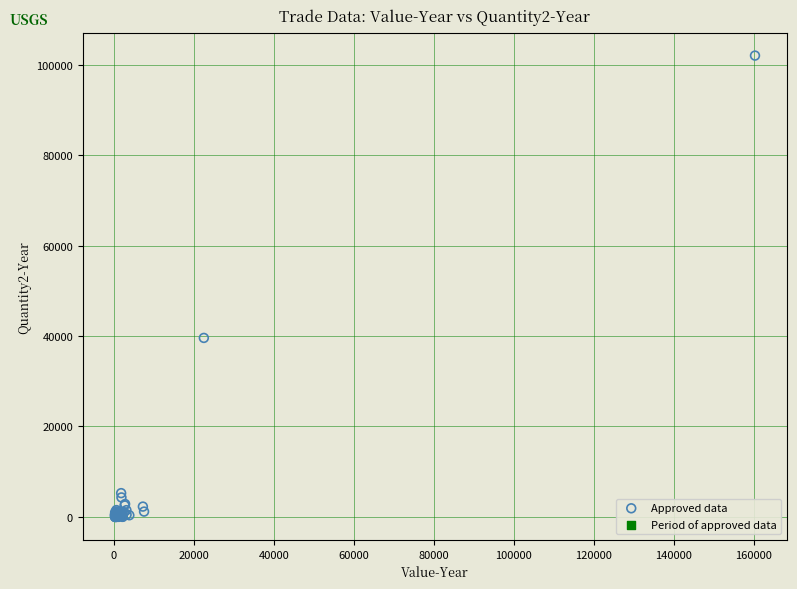

What Y value in the scatter plot is closest to 51027?

39592